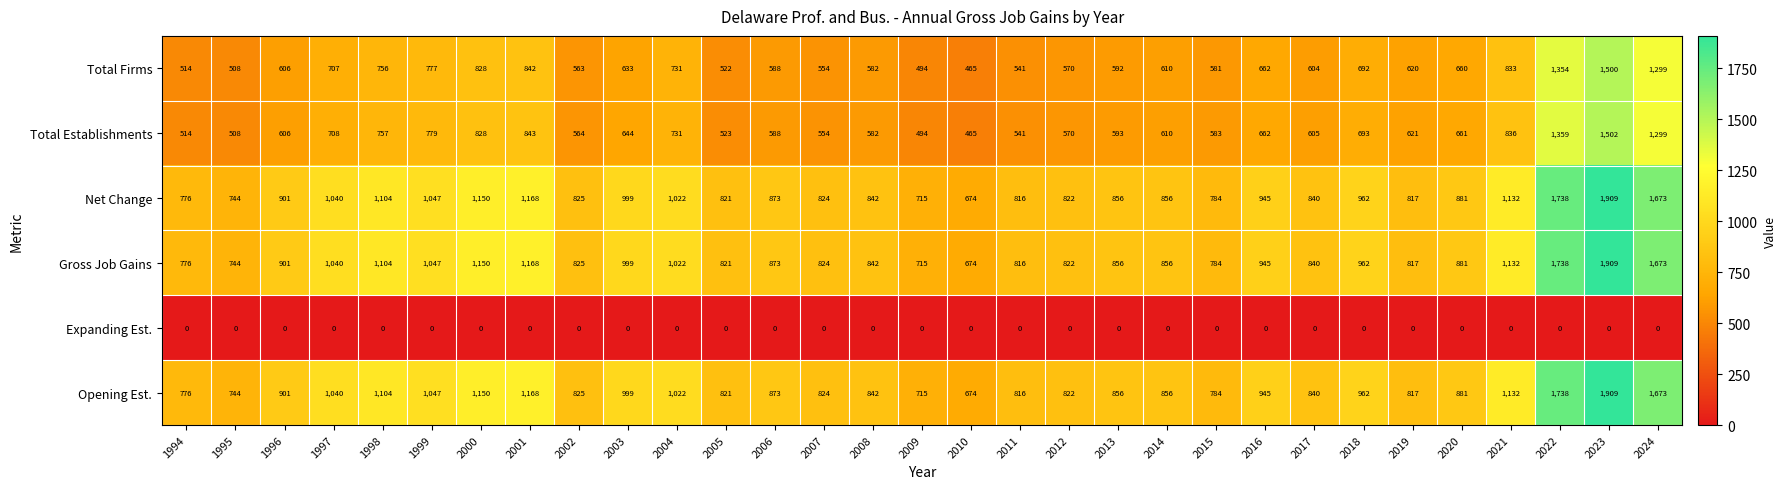

The value of Total Establishments at 2003 is 888. True or false?

False